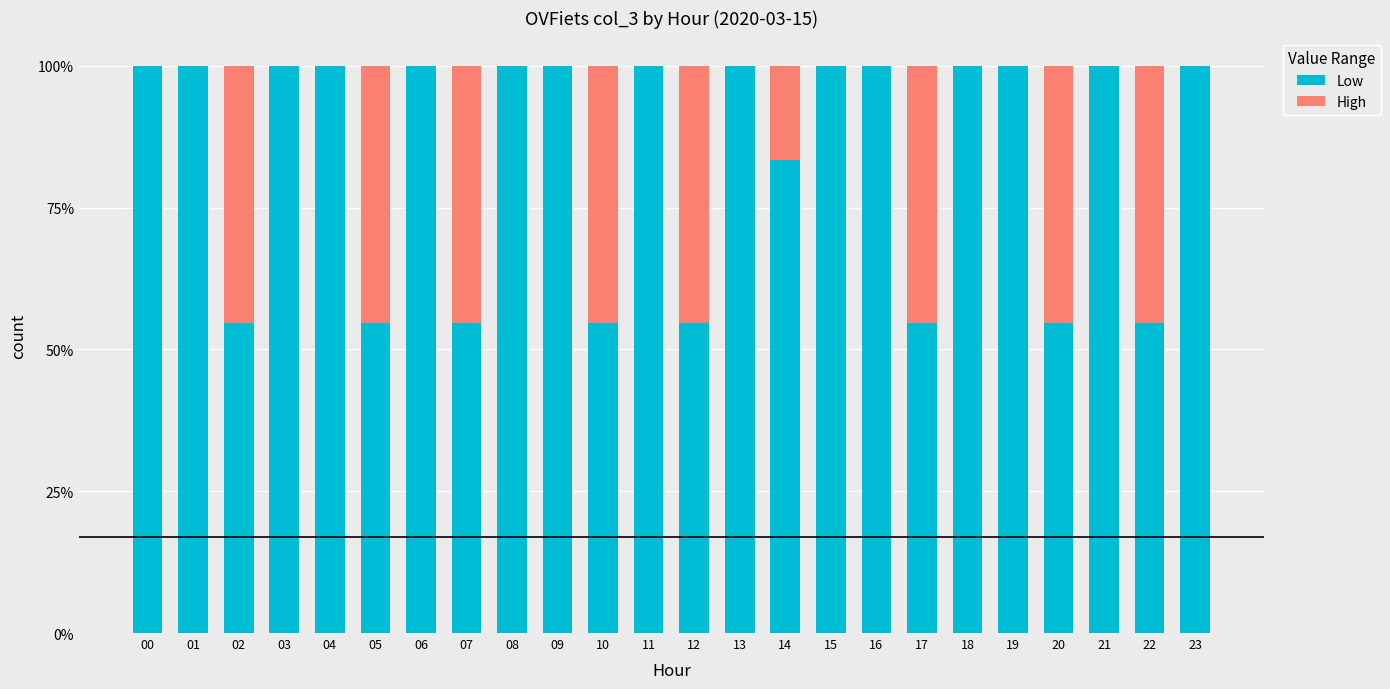

The value of High at 23 is 0.2. True or false?

False